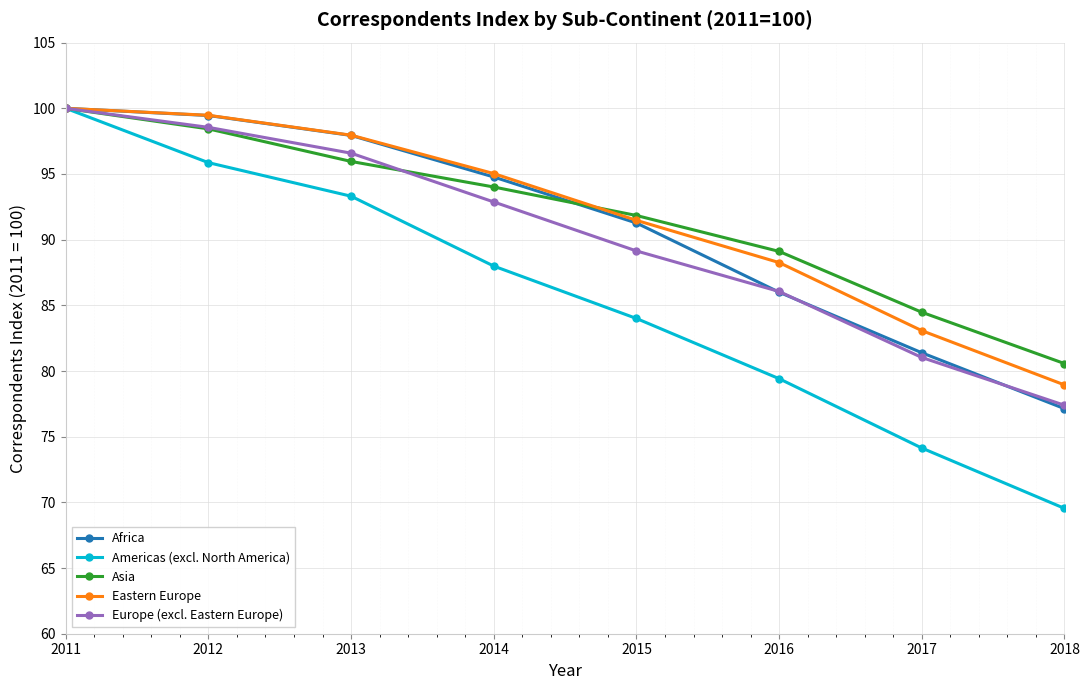

What is the value of the Europe (excl. Eastern Europe) point at the 5th from the left?

89.1